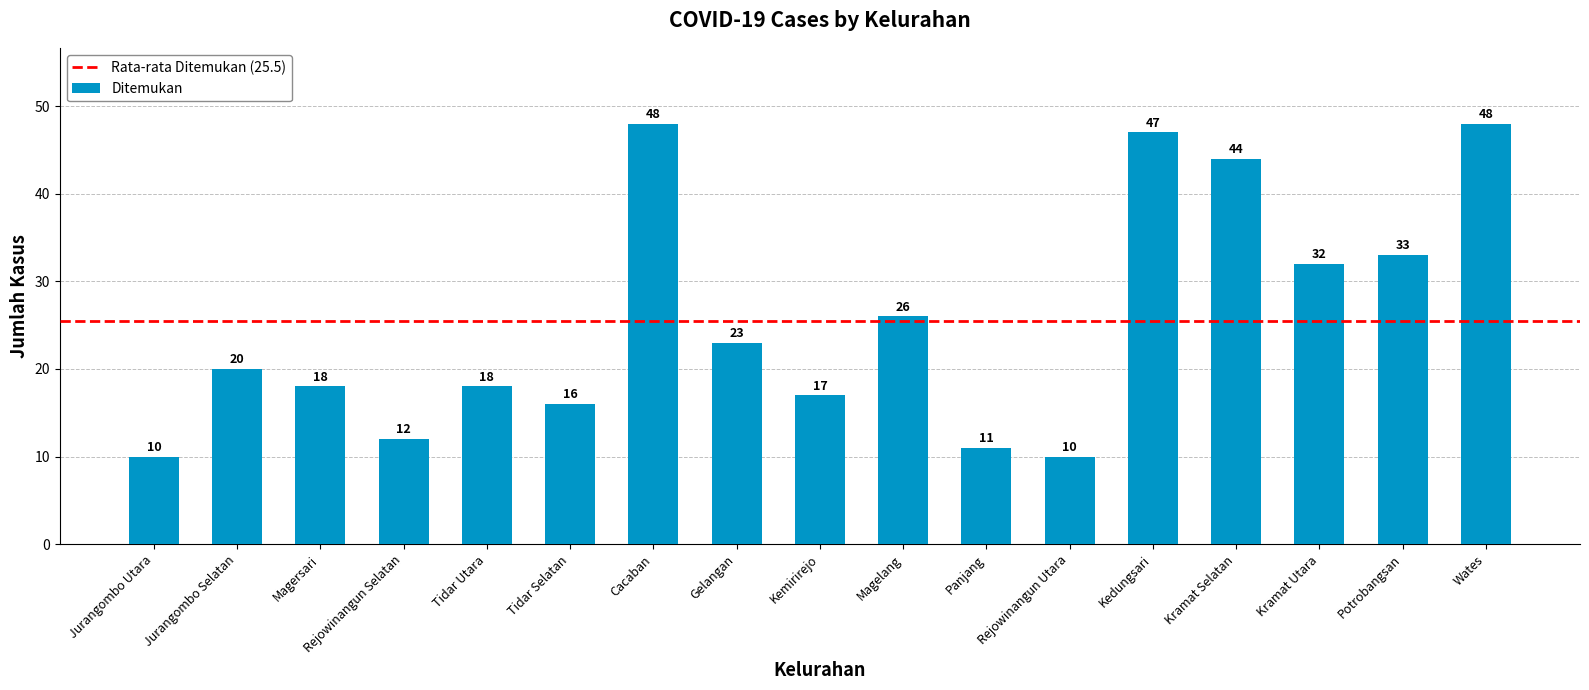

What position from the right is Rejowinangun Utara?

6